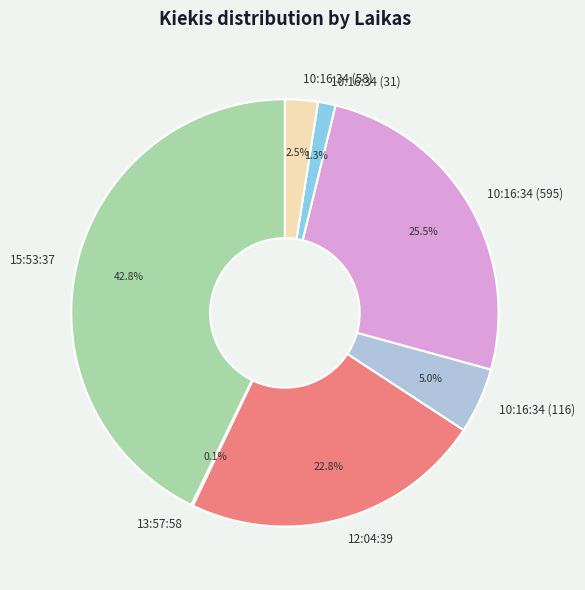

Which slice is the largest?

15:53:37